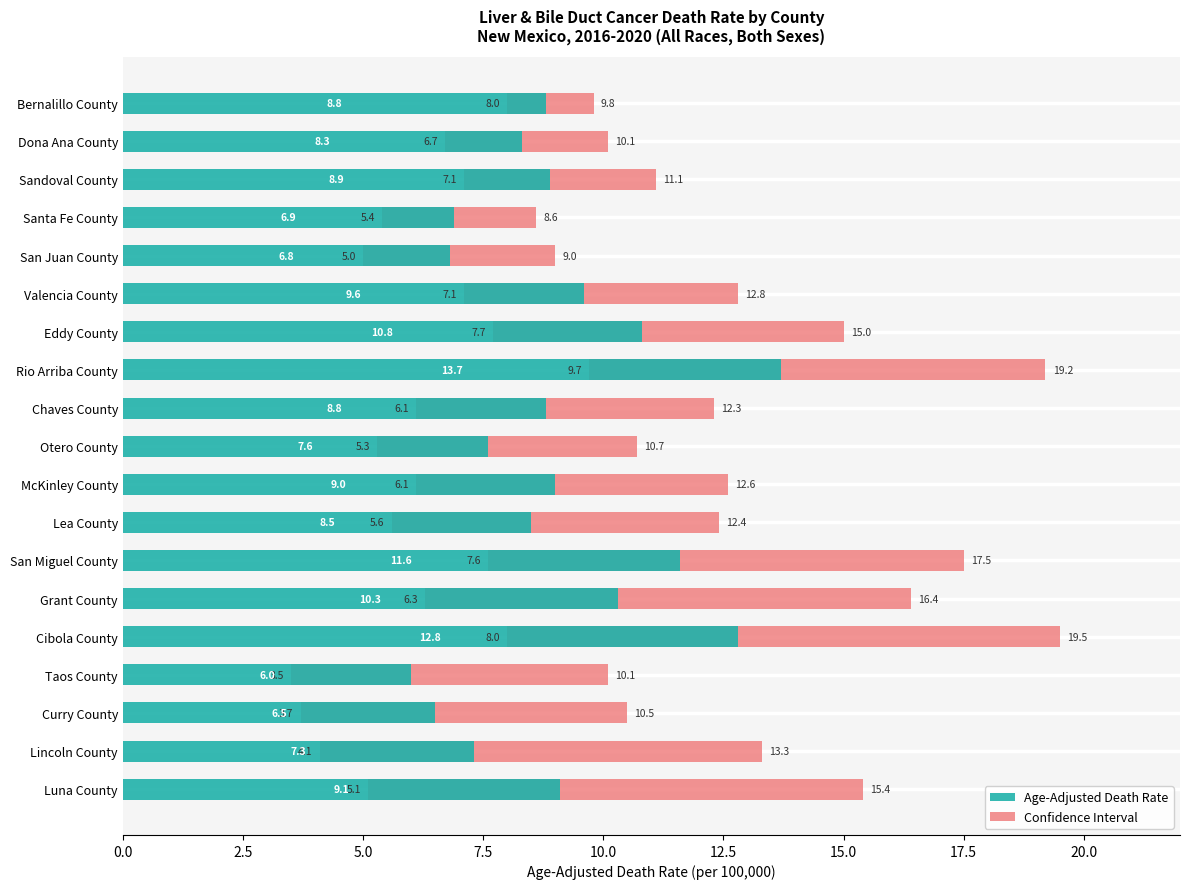

Is it true that Lower CI equals 2.4 at Sandoval County?

False